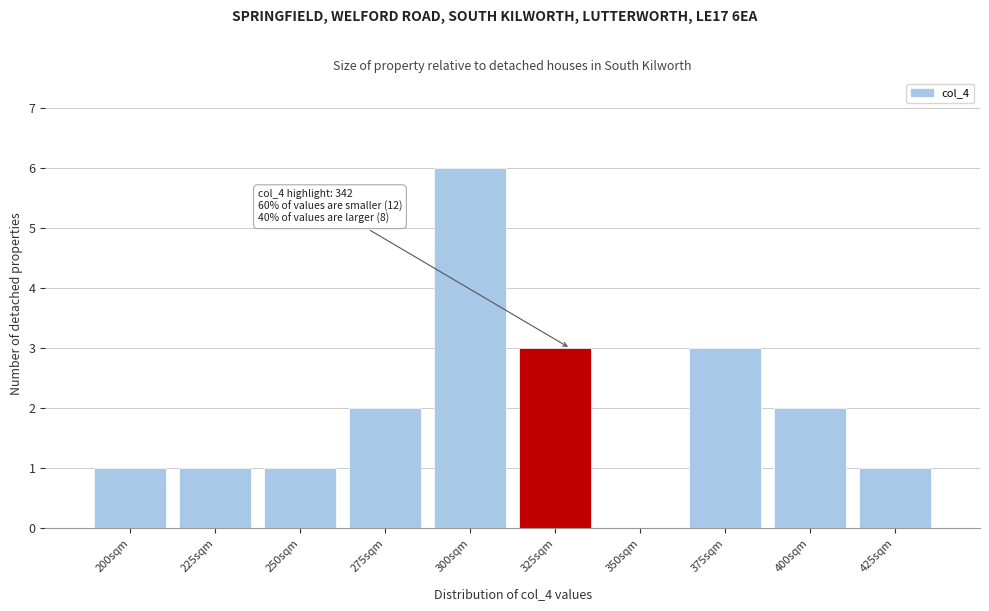

Reading left to right, list all the values displayed in this chart.

200sqm=1	225sqm=1	250sqm=1	275sqm=2	300sqm=6	325sqm=3	350sqm=0	375sqm=3	400sqm=2	425sqm=1